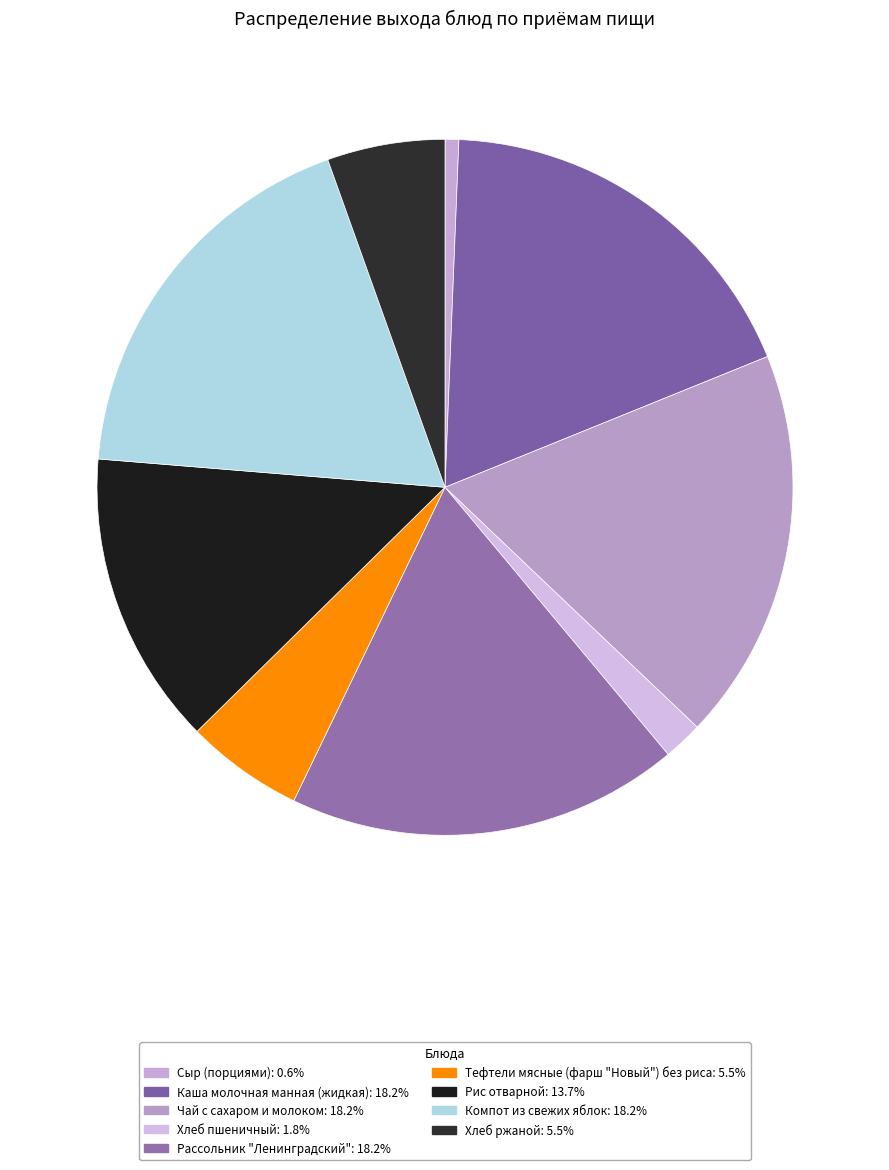

Is the sum of Хлеб ржаной and Сыр (порциями) greater than half?

No